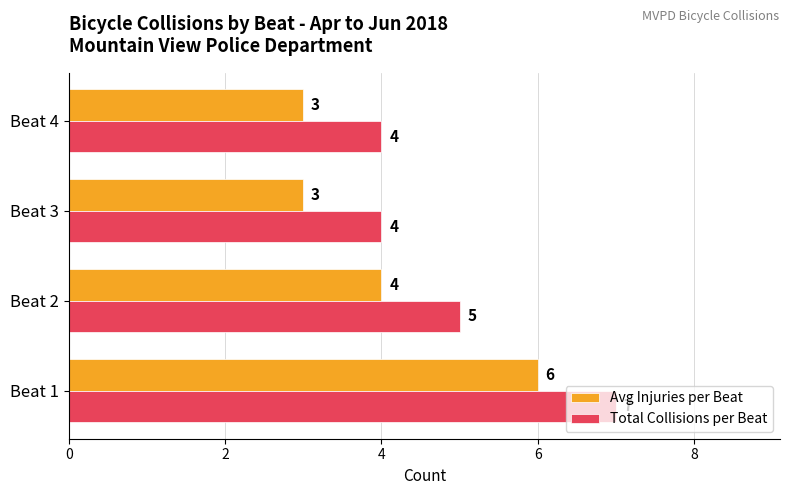

At which category is the sum across all series the highest?

Beat 1